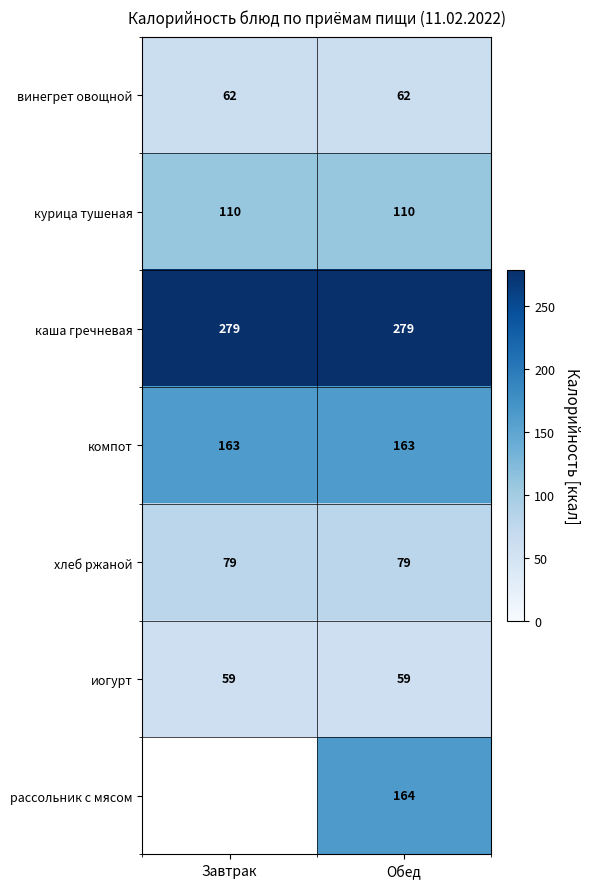

Rank the series at Обед from highest to lowest value.

каша гречневая, рассольник с мясом, компот, курица тушеная, хлеб ржаной, винегрет овощной, иогурт